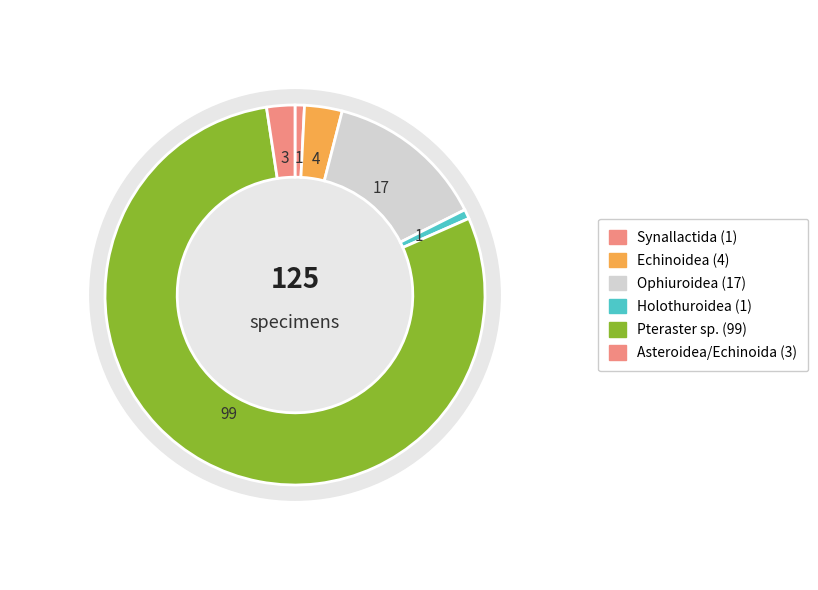

What percentage is the Holothuroidea slice, to the nearest percent?

1%